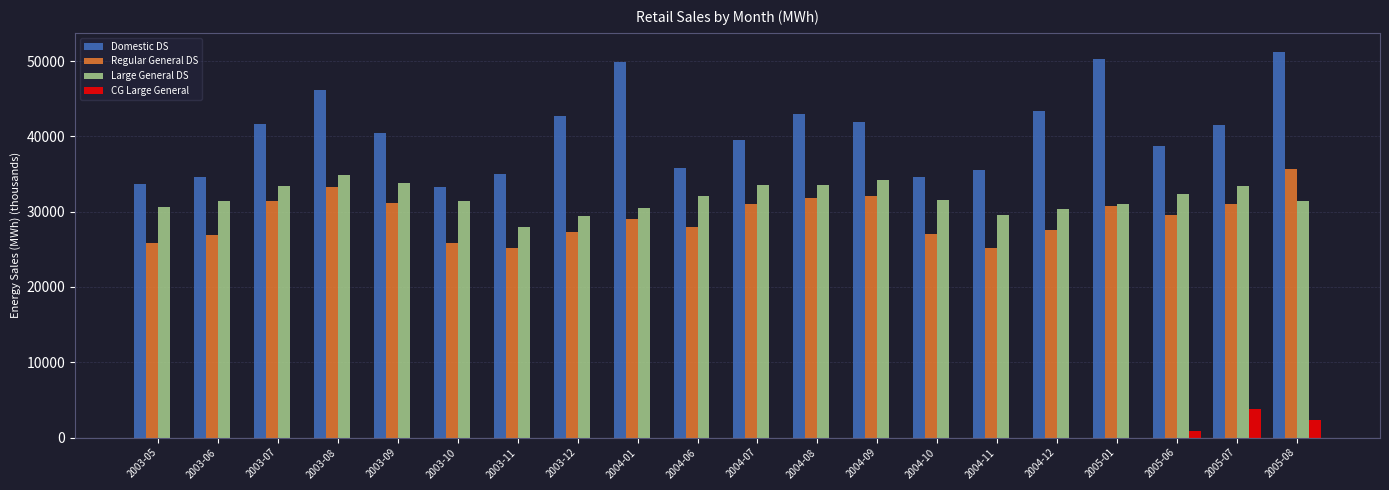

At which label does Large General DS first exceed 31601?

2003-07